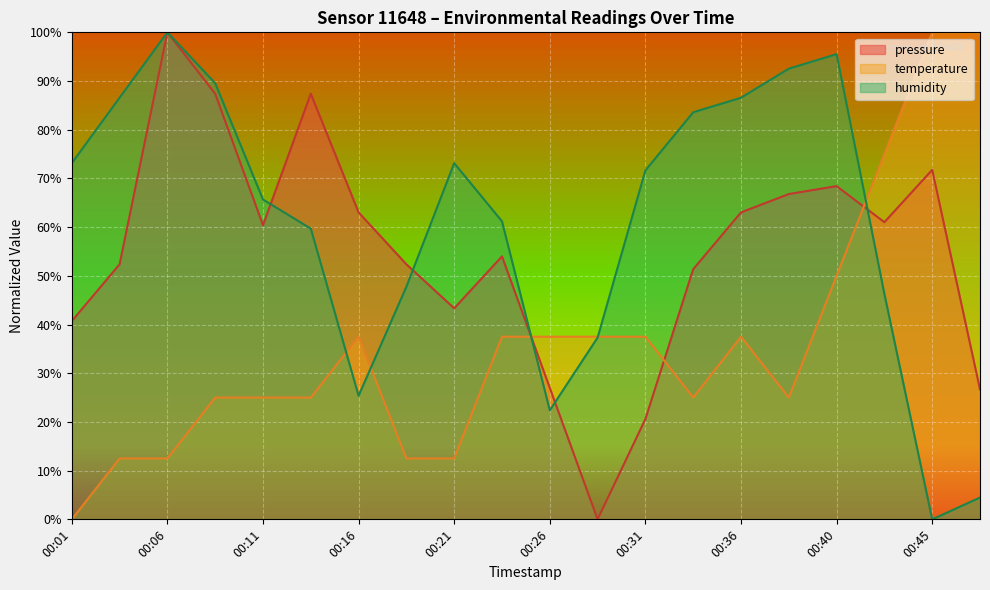

How many interior local peaks does the temperature series have?

2